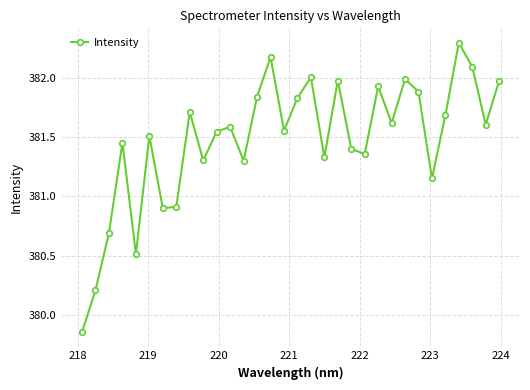

What is the value of the 30th point from the left?

382.1